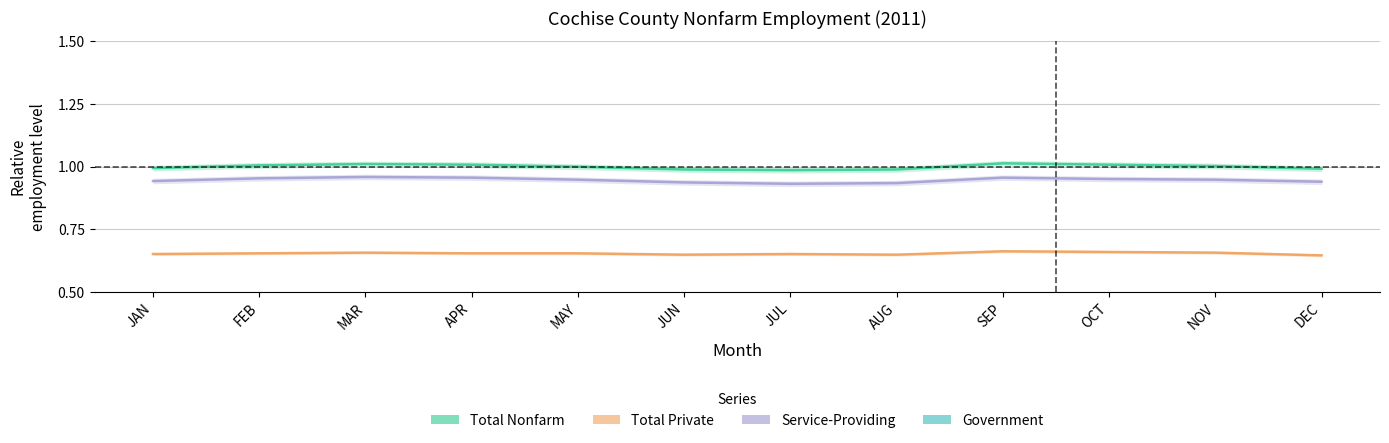

What is the label of the 11th point from the left?

NOV